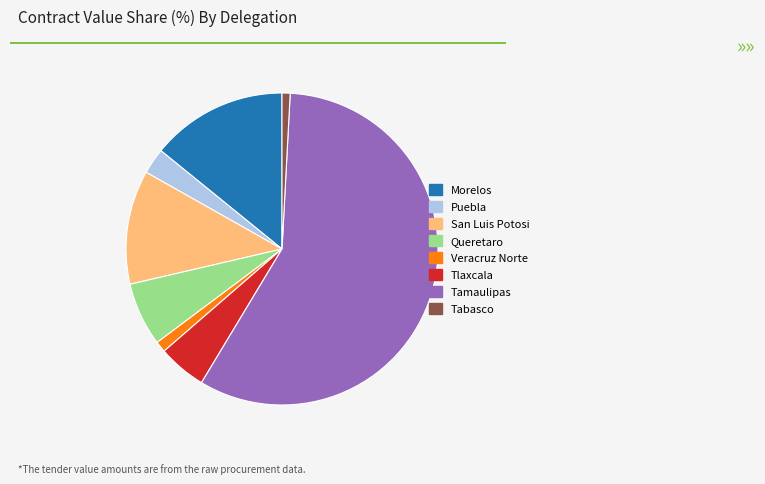

Which slice is the largest?

Tamaulipas